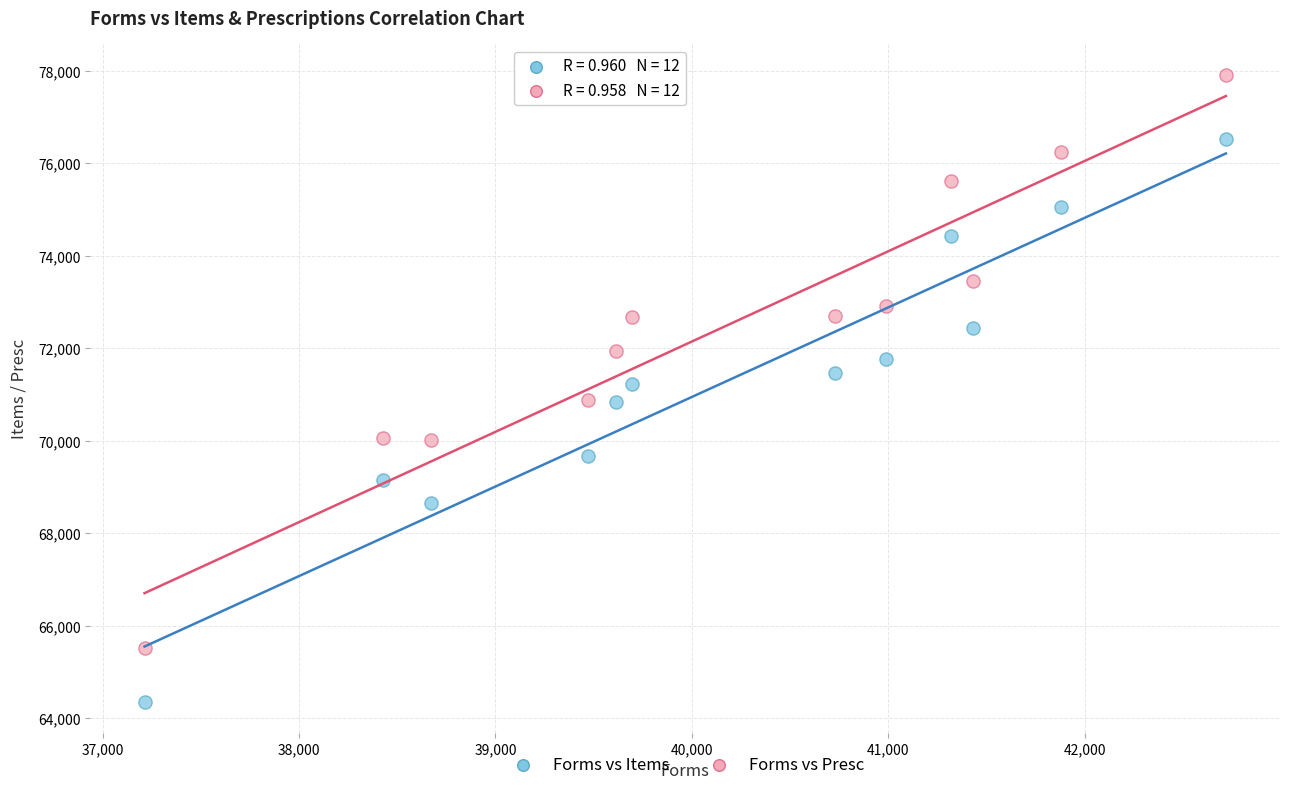

Across all data points, what is the range of X values (max minus min)?

5507